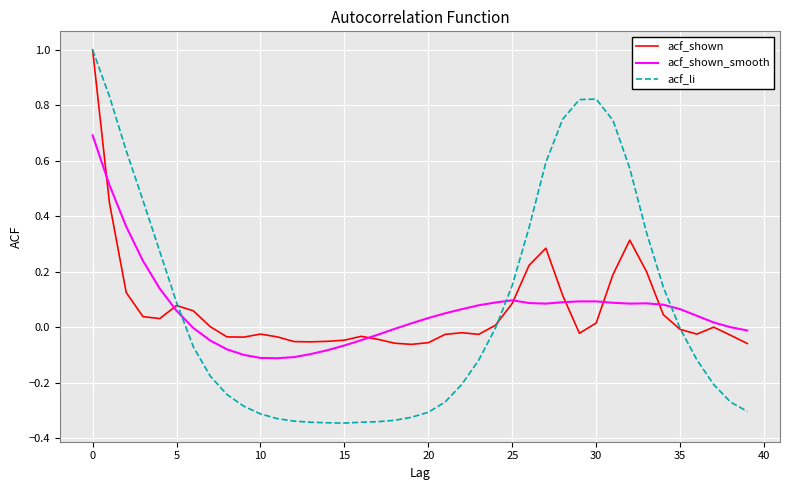

Which series has the widest spread of values?

acf_li